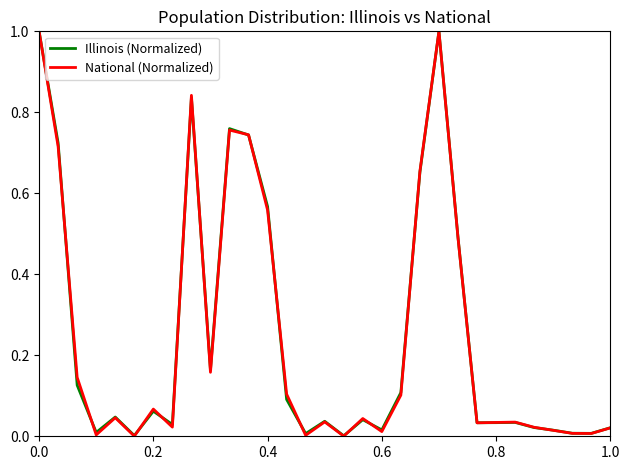

Which series has the widest spread of values?

National (Normalized)